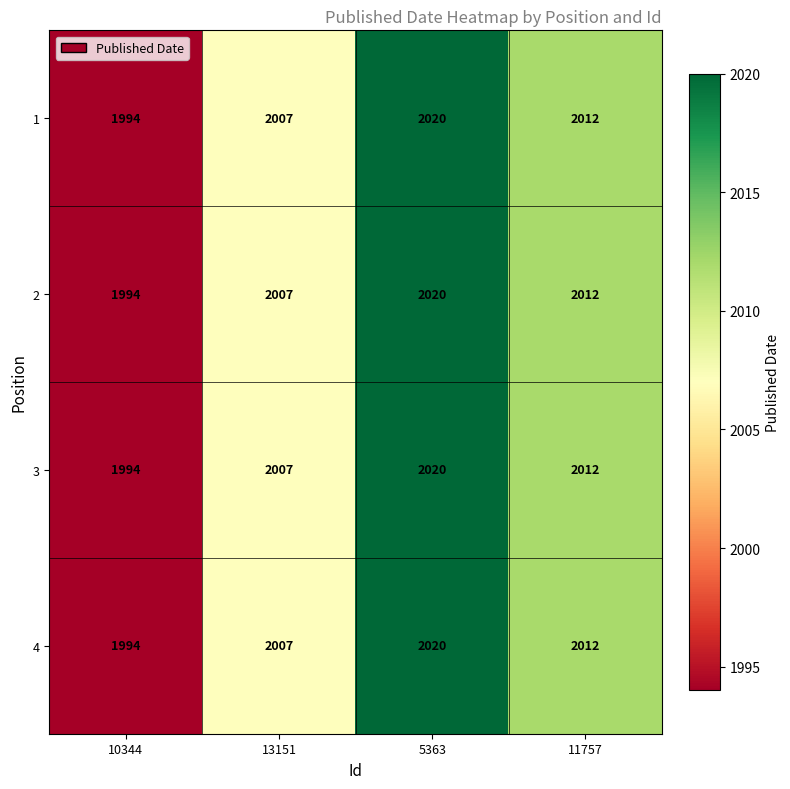

How many values in the 1 series are below 2012?

2